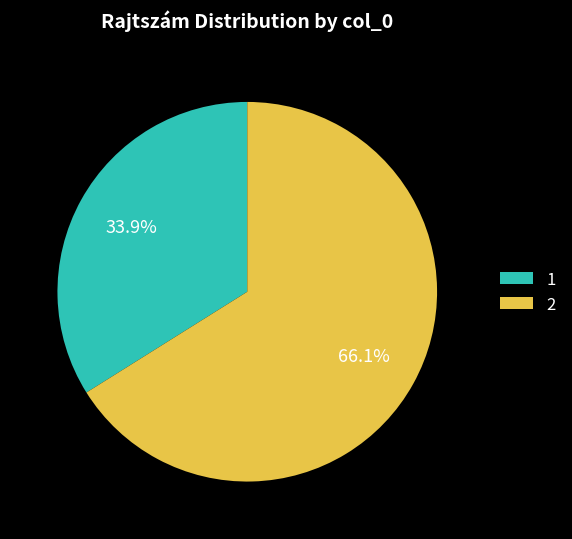

Is it true that 2 is 81% of the pie?

False